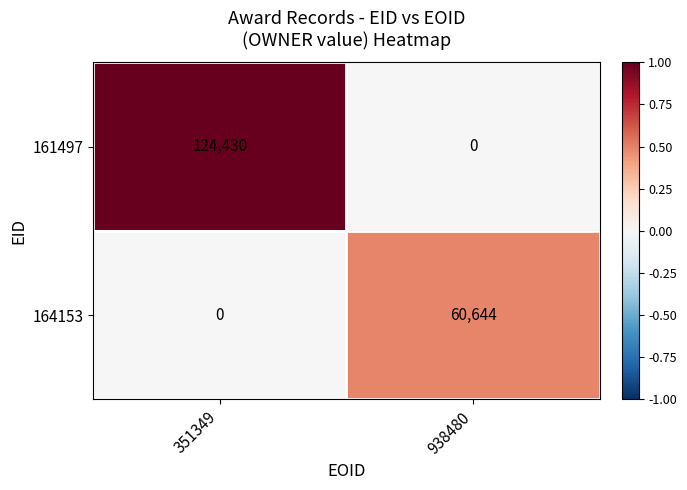

What is the approximate value of 161497 at 351349?

124430